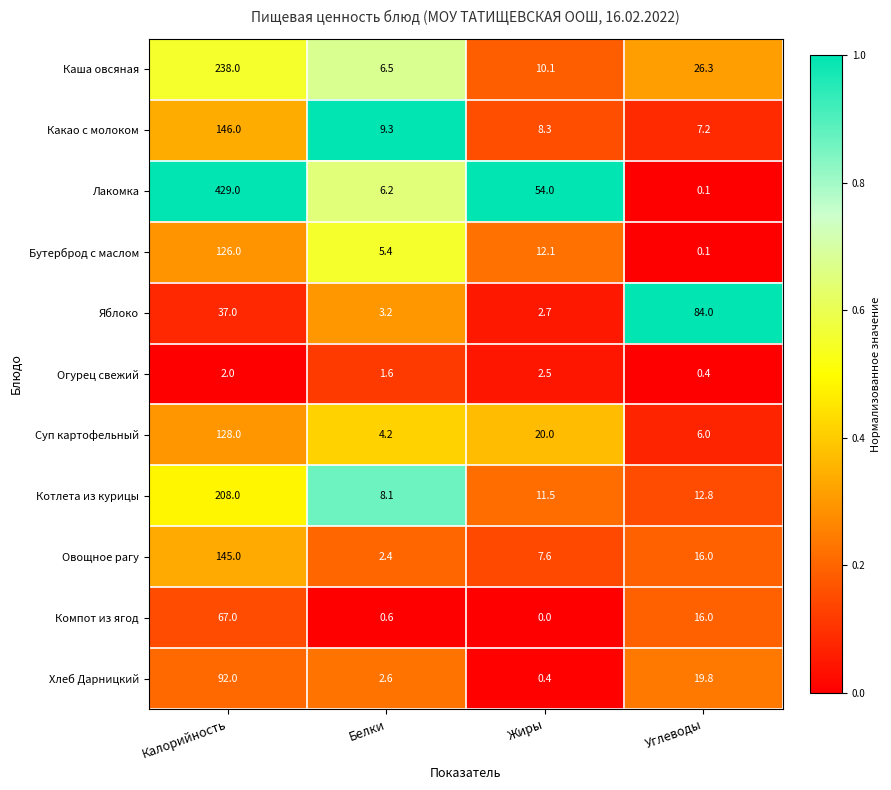

What is the spread (max minus min) of values at Углеводы?

83.9